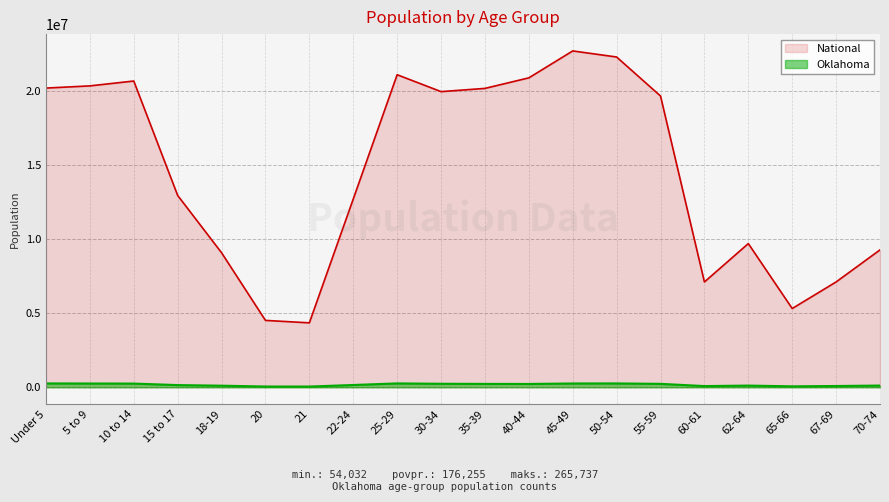

Rank the series by their maximum value, from highest to lowest.

National, Oklahoma